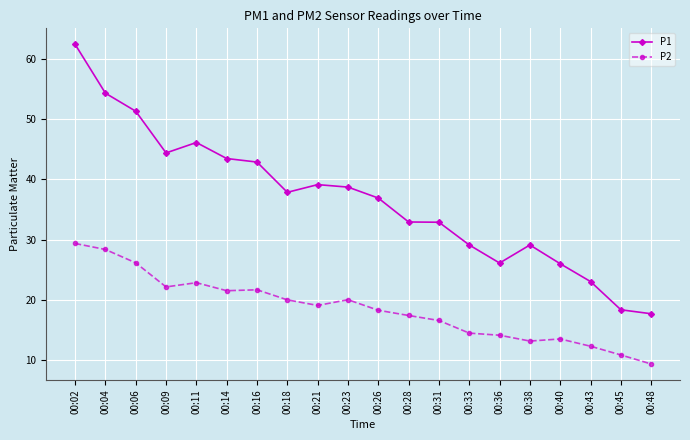

The P1 series shows 44.4 at 00:09. True or false?

True